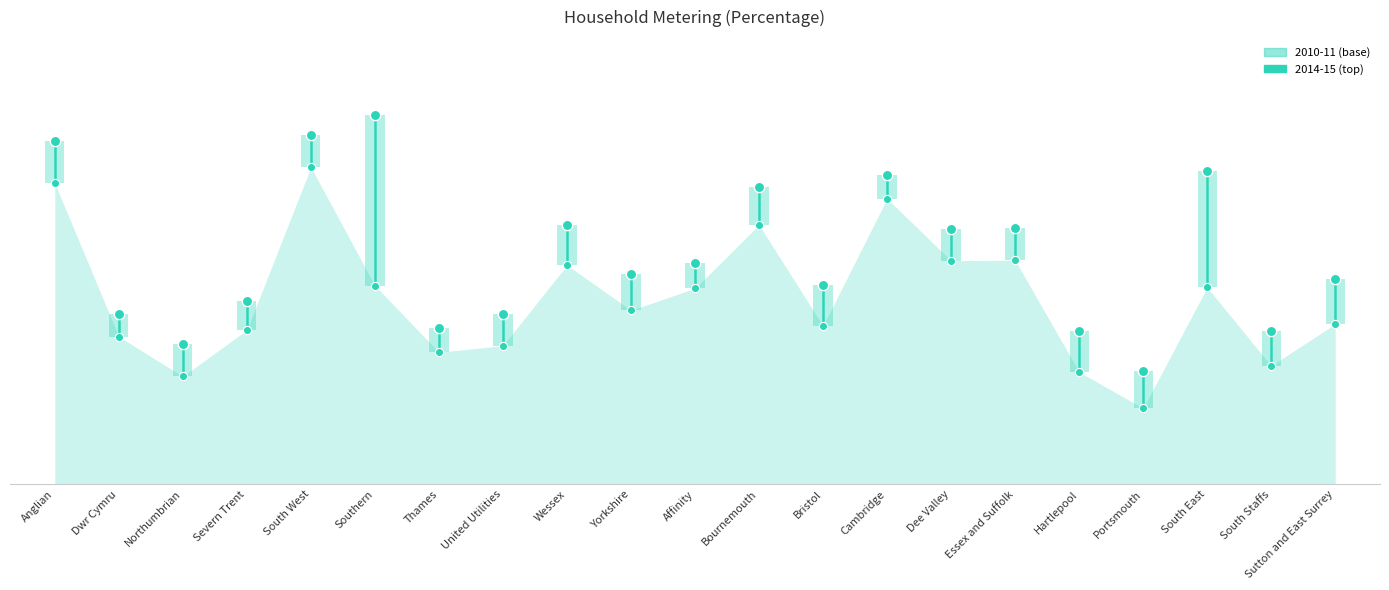

Which series reaches the maximum Y coordinate?

2014-15